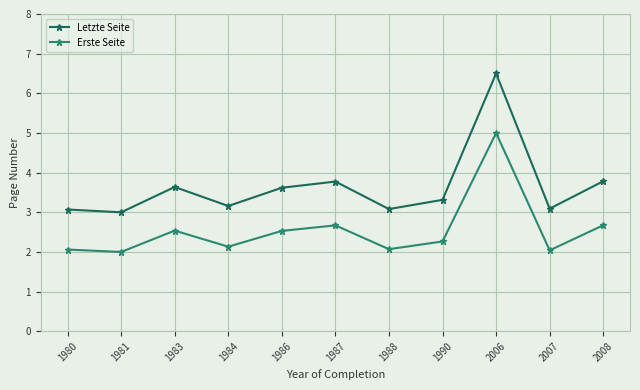

In Erste Seite, how many points are higher than both neighbors (excluding endpoints)?

3